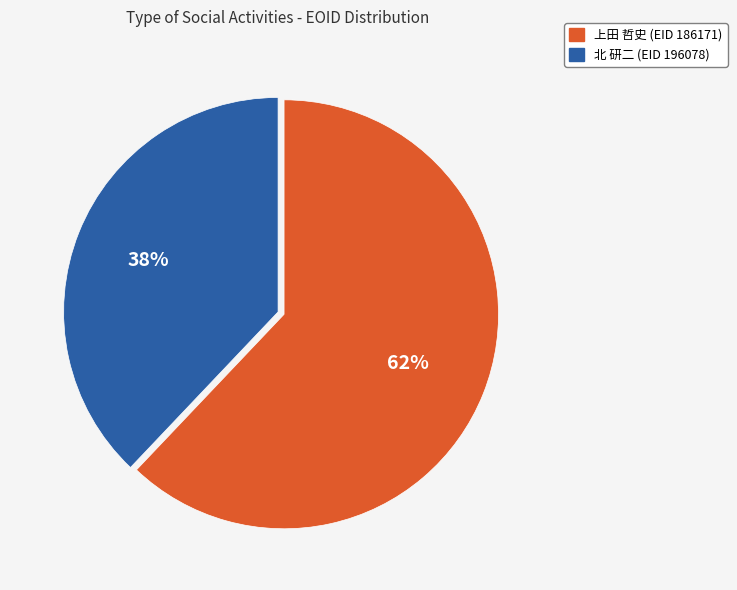

To the nearest percent, what is the difference between the 北 研二 (EID 196078) and 上田 哲史 (EID 186171) slice percentages?

24%